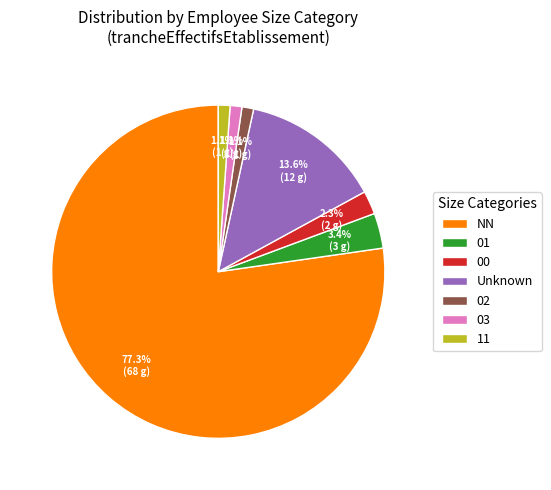

To the nearest percent, what is the difference between the 00 and 02 slice percentages?

1%